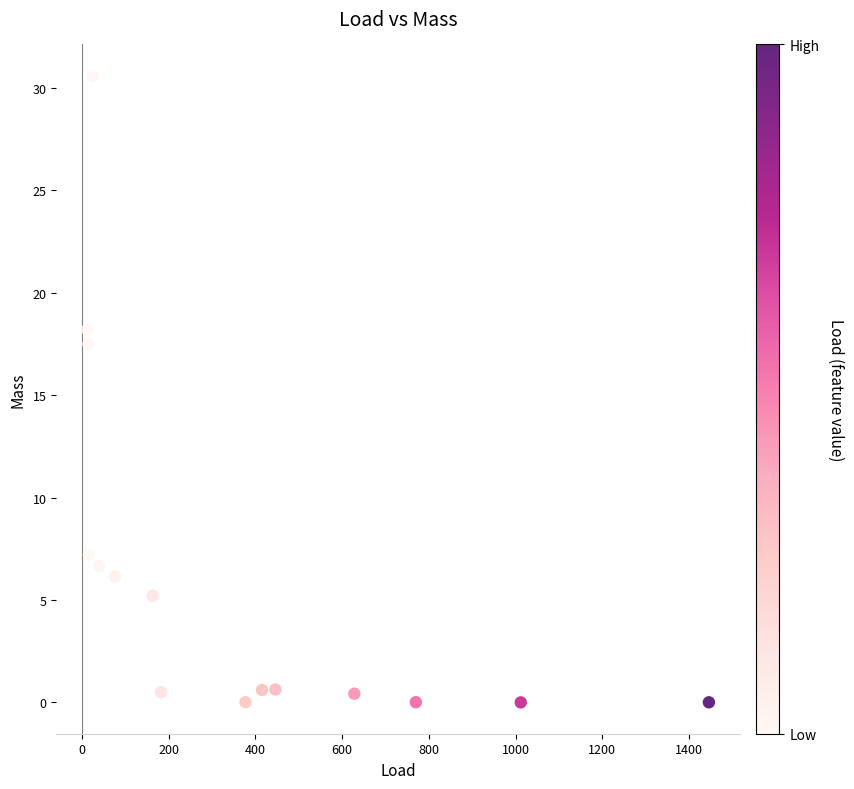

What Y value in the scatter plot is closest to 15?

17.5